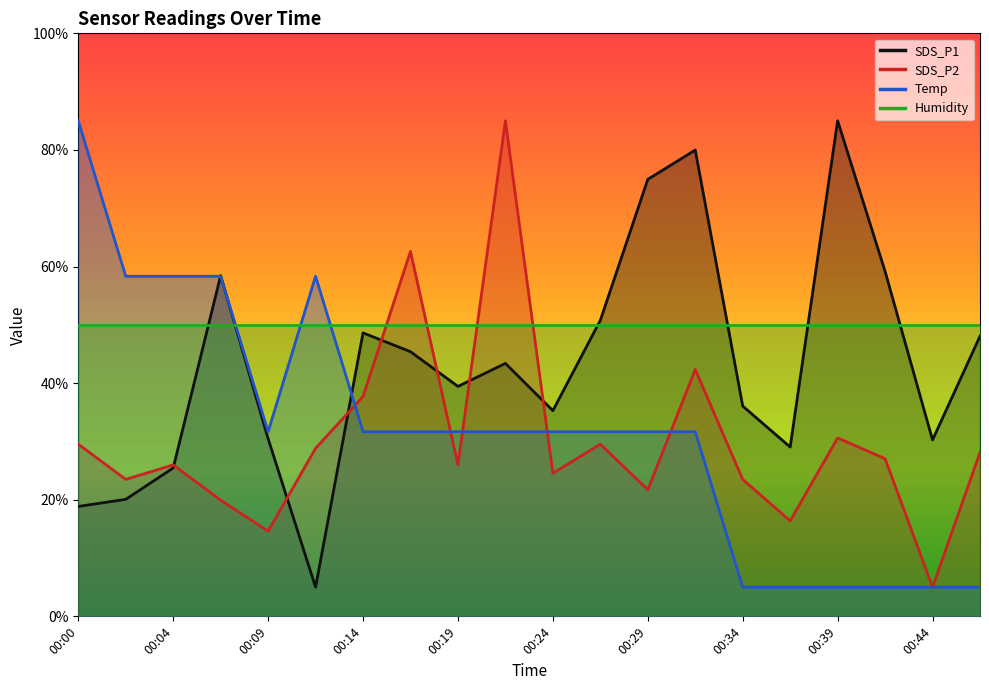

What is the difference between the highest and lowest values at 00:24?

10.7